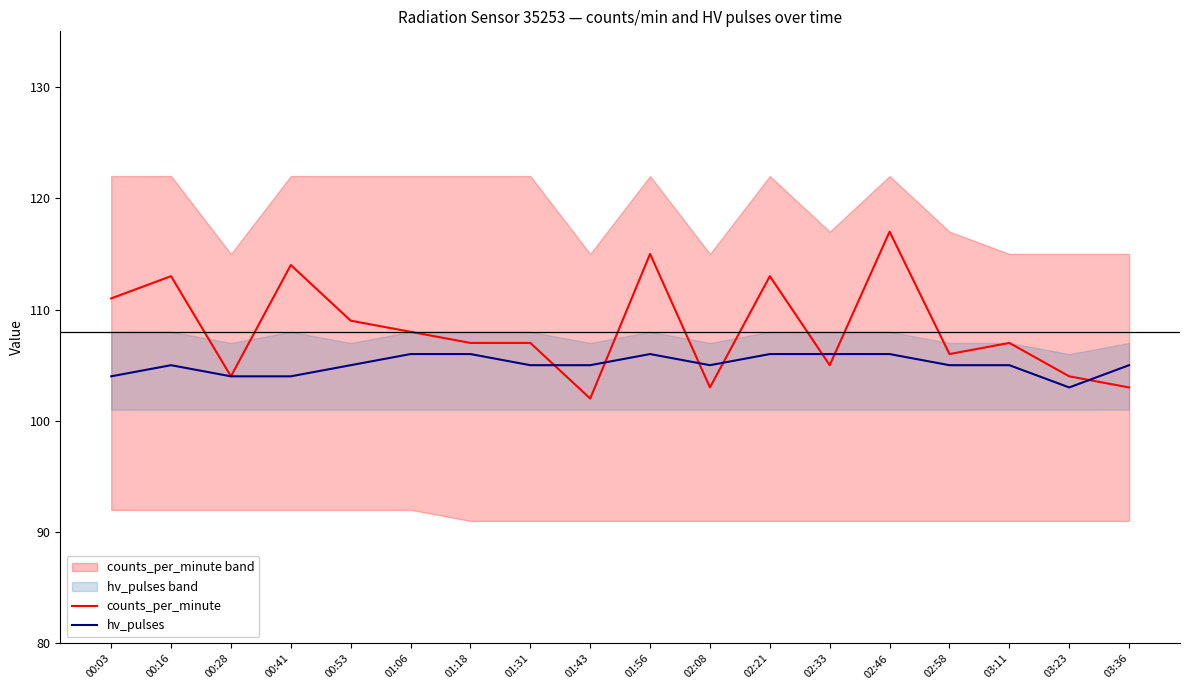

Between which two adjacent categories do counts_per_minute and hv_pulses first intersect?

01:31 and 01:43